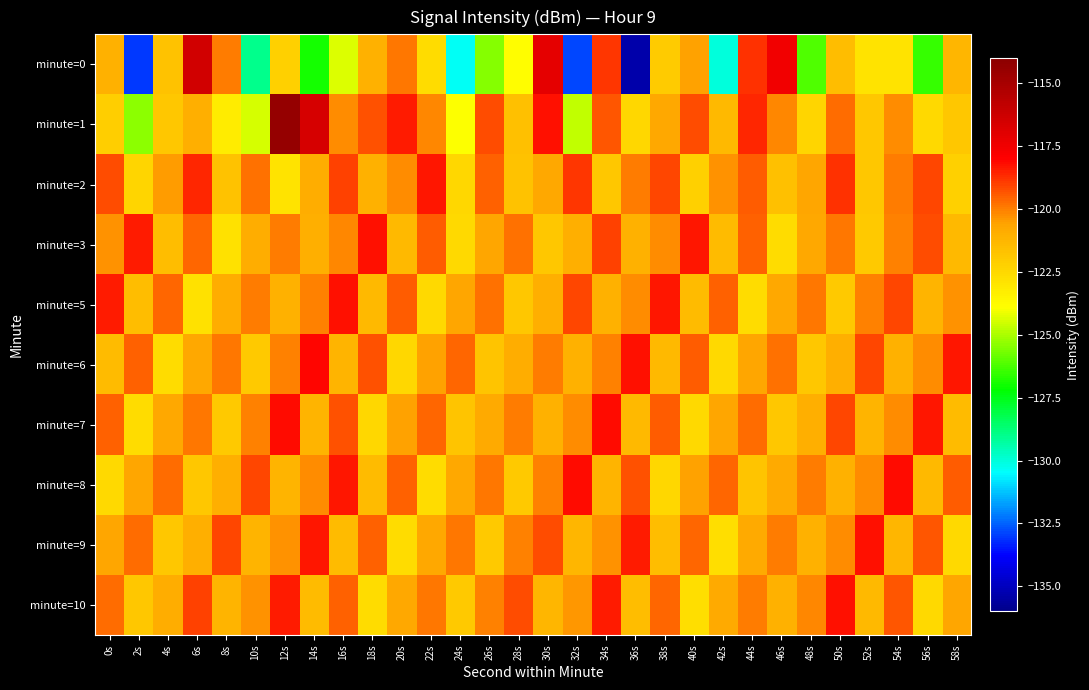

Which series changed the most between 18s and 26s?

minute=0